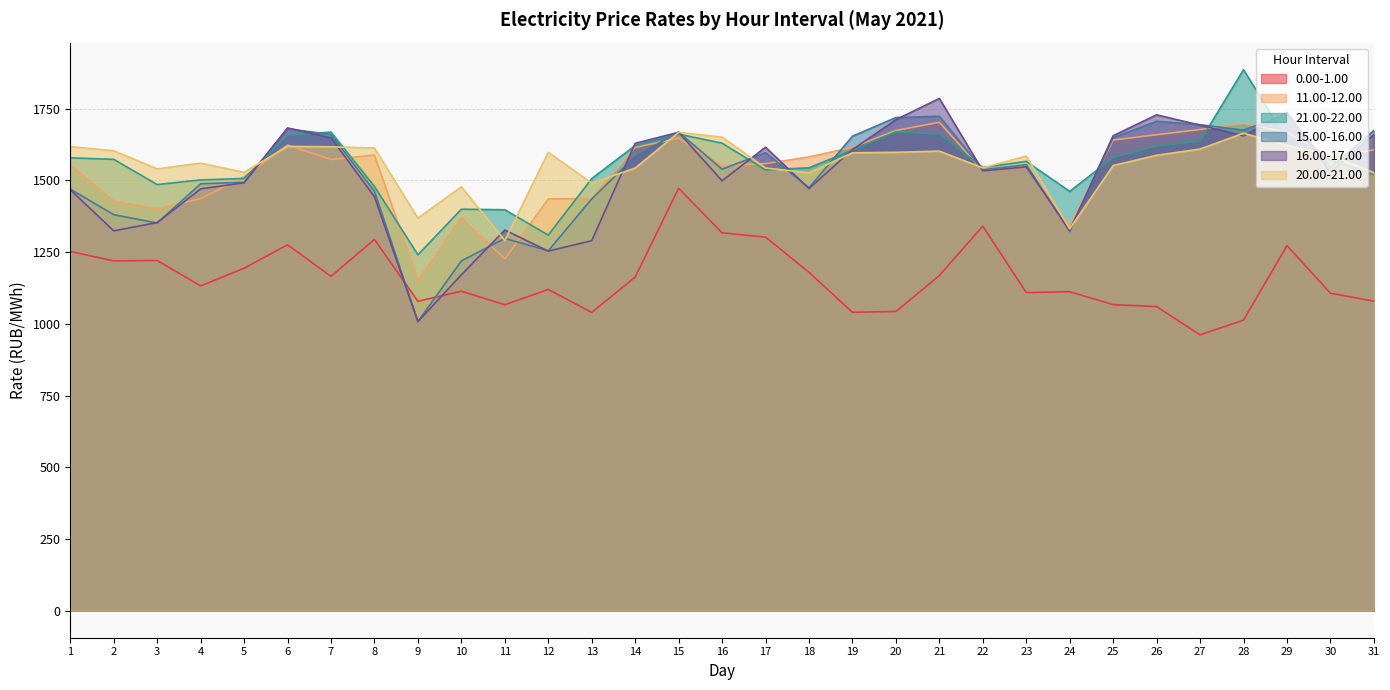

Rank the categories by 21.00-22.00 value from lowest to highest.

9, 12, 11, 10, 24, 8, 3, 4, 13, 5, 31, 17, 18, 22, 23, 30, 2, 1, 25, 19, 26, 14, 16, 27, 29, 6, 15, 21, 7, 20, 28